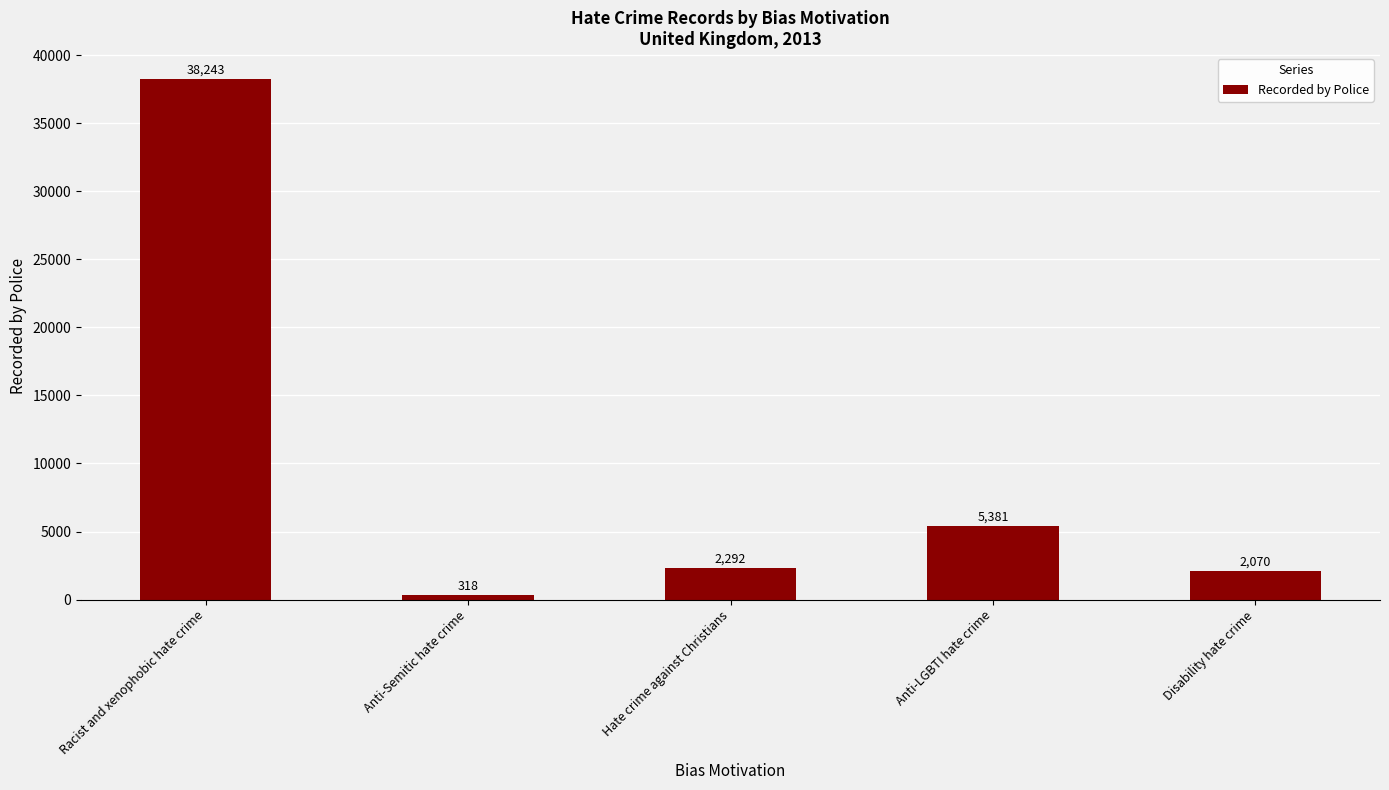

What is the ratio of the value at Anti-LGBTI hate crime to the value at Anti-Semitic hate crime?

16.9